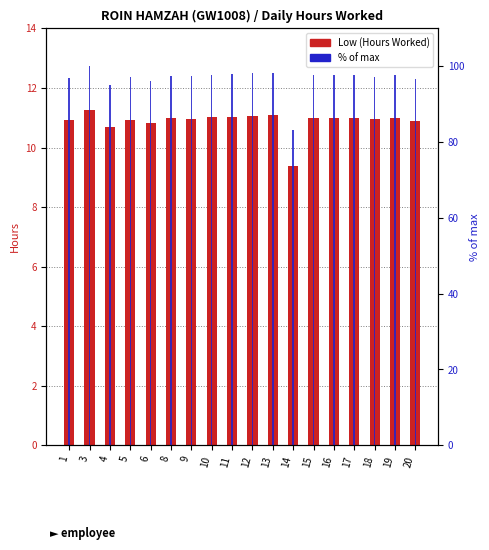

List the series in order of their peak value, highest first.

% of max, Low (Hours Worked)